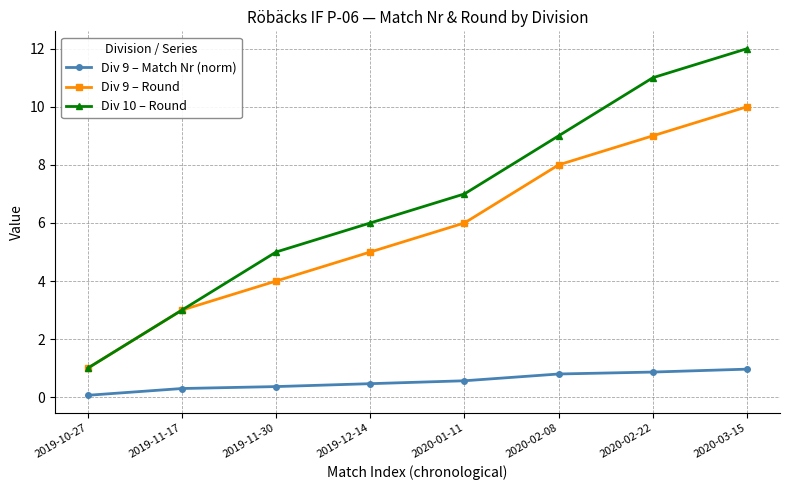

True or false: Div 10 – Round has a value of 10.7 at 2020-01-11.

False